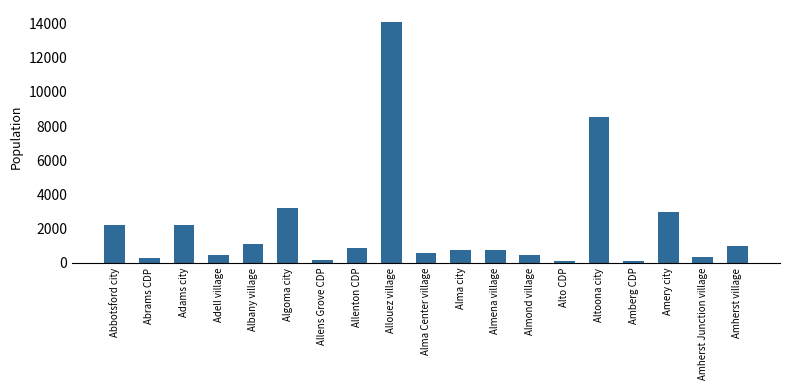

What is the value of the 10th bar from the left?

577